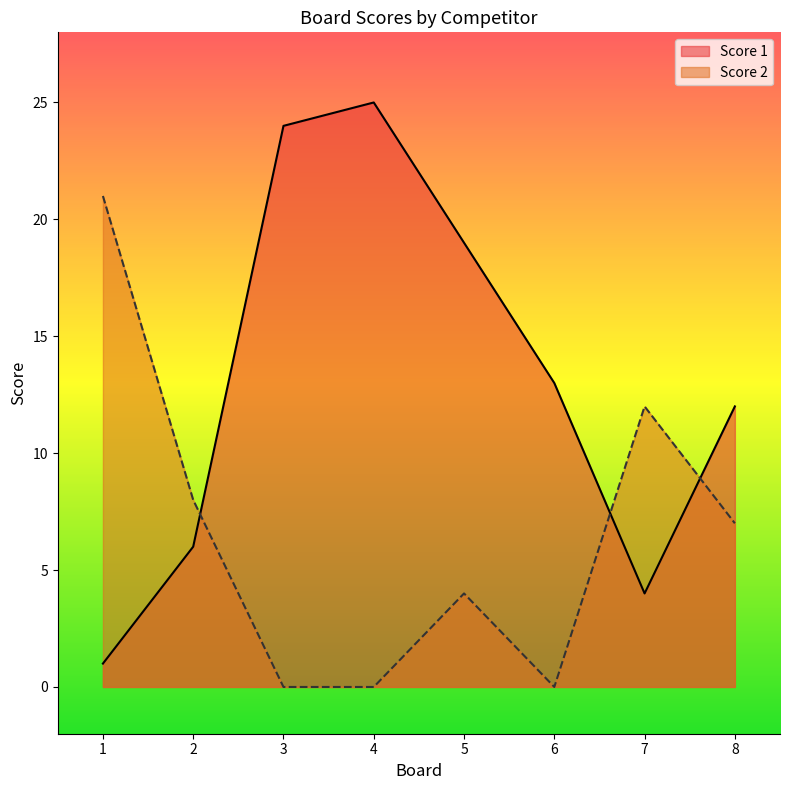

How many data points does each series have?

8